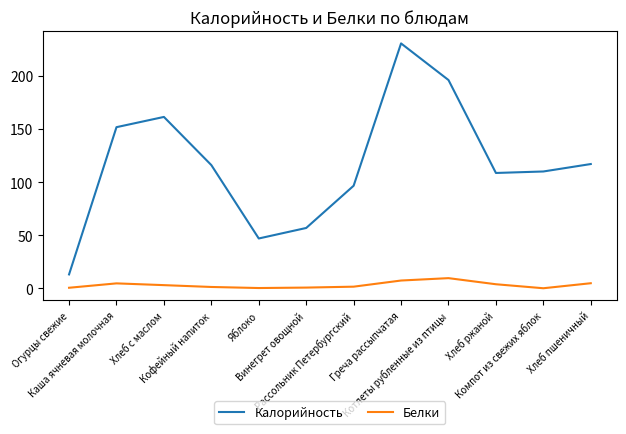

What is the greatest value displayed?

230.4